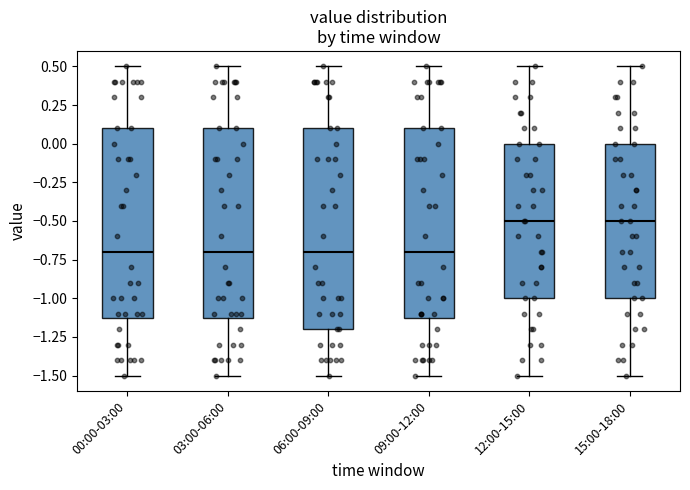

Where does the upper whisker of the box for 09:00-12:00 end on the y-axis? The values are not printed on the chart, so give them approximately, as read against the axis.

0.5